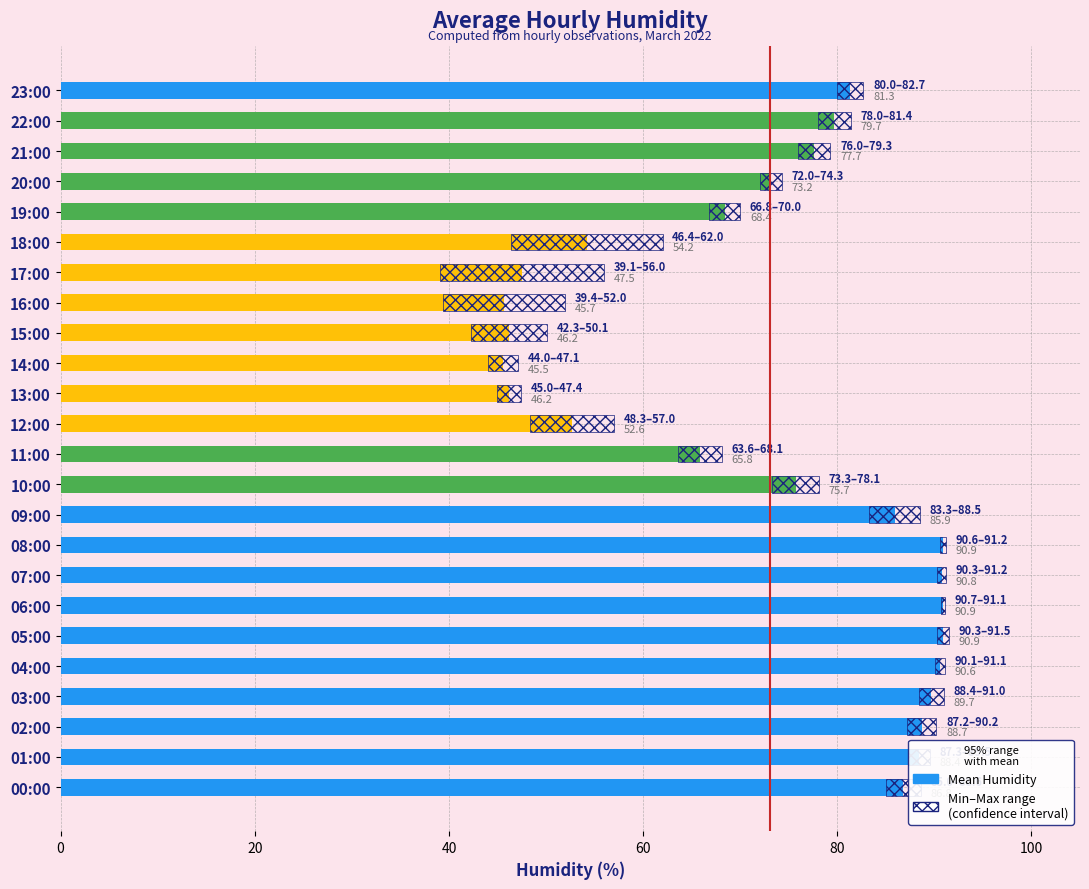

Reading right to left, extract all data points from this chart.

81.3	79.7	77.7	73.2	68.4	54.2	47.5	45.7	46.2	45.5	46.2	52.6	65.8	75.7	85.9	90.9	90.8	90.9	90.9	90.6	89.7	88.7	88.4	86.8